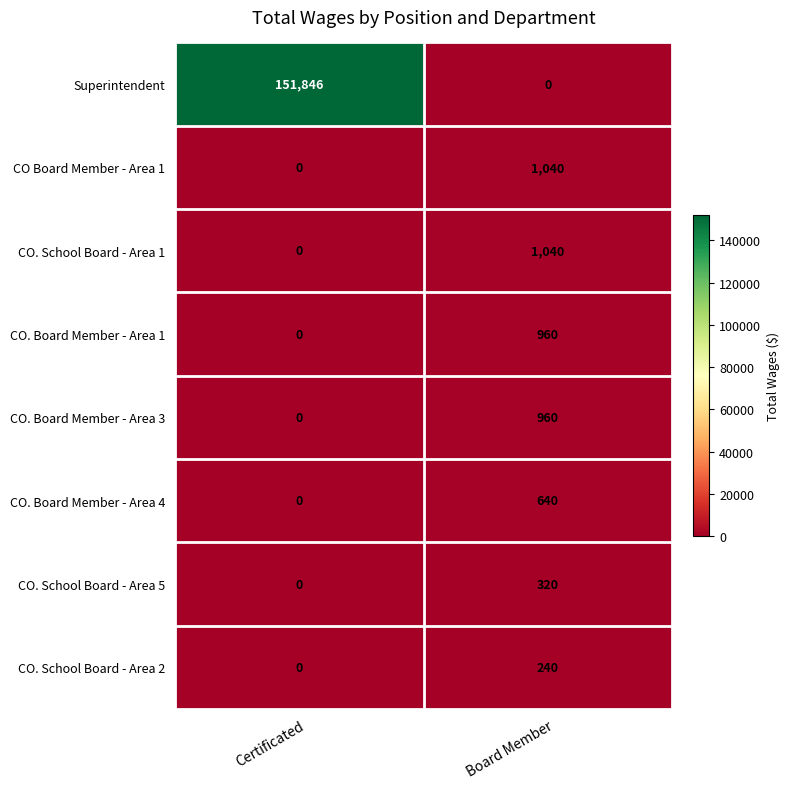

True or false: CO. School Board - Area 1 has a value of 1040 at Board Member.

True